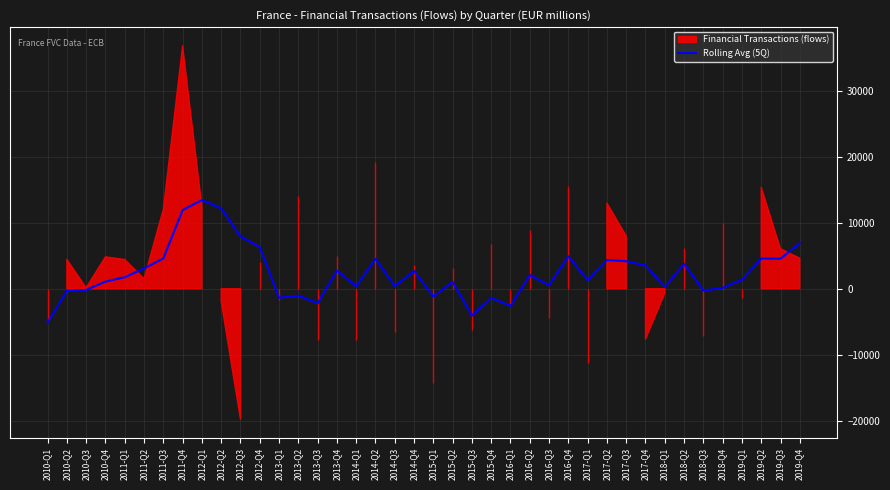

Reading right to left, transcribe all the data shown in this chart.

2019-Q4=6930.6	2019-Q3=4567.6	2019-Q2=4590.6	2019-Q1=1370.8	2018-Q4=127.0	2018-Q3=-258.0	2018-Q2=3778.8	2018-Q1=276.4	2017-Q4=3540.8	2017-Q3=4174.0	2017-Q2=4361.4	2017-Q1=1301.6	2016-Q4=4926.0	2016-Q3=532.2	2016-Q2=2065.2	2016-Q1=-2587.6	2015-Q4=-1396.8	2015-Q3=-4073.2	2015-Q2=1037.4	2015-Q1=-1169.2	2014-Q4=2673.4	2014-Q3=397.8	2014-Q2=4540.6	2014-Q1=369.8	2013-Q4=2738.8	2013-Q3=-2205.2	2013-Q2=-1048.0	2013-Q1=-1382.2	2012-Q4=6319.2	2012-Q3=7930.0	2012-Q2=12195.0	2012-Q1=13468.6	2011-Q4=11947.8	2011-Q3=4602.8	2011-Q2=3082.2	2011-Q1=1755.2	2010-Q4=1085.0	2010-Q3=-171.7	2010-Q2=-331.5	2010-Q1=-5116.0